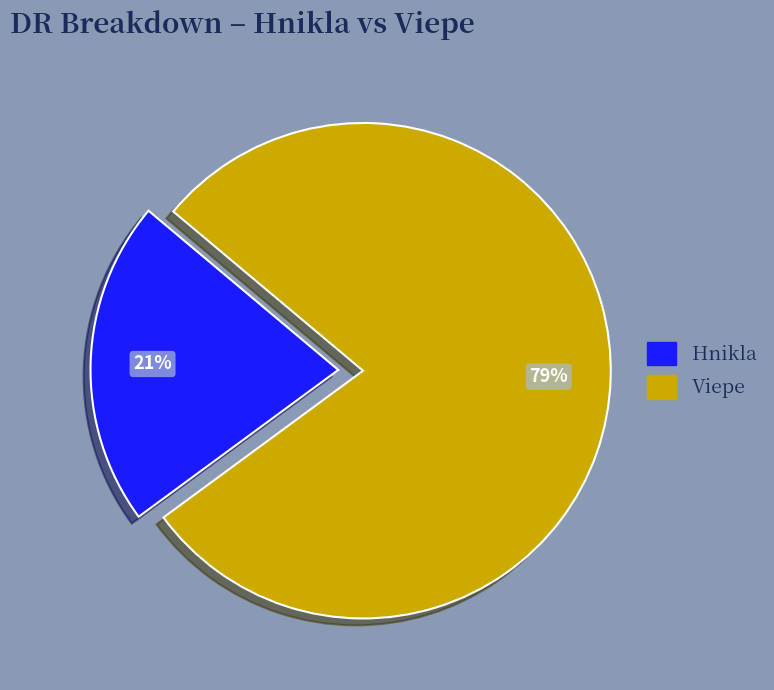

True or false: Viepe accounts for 67% of the total.

False